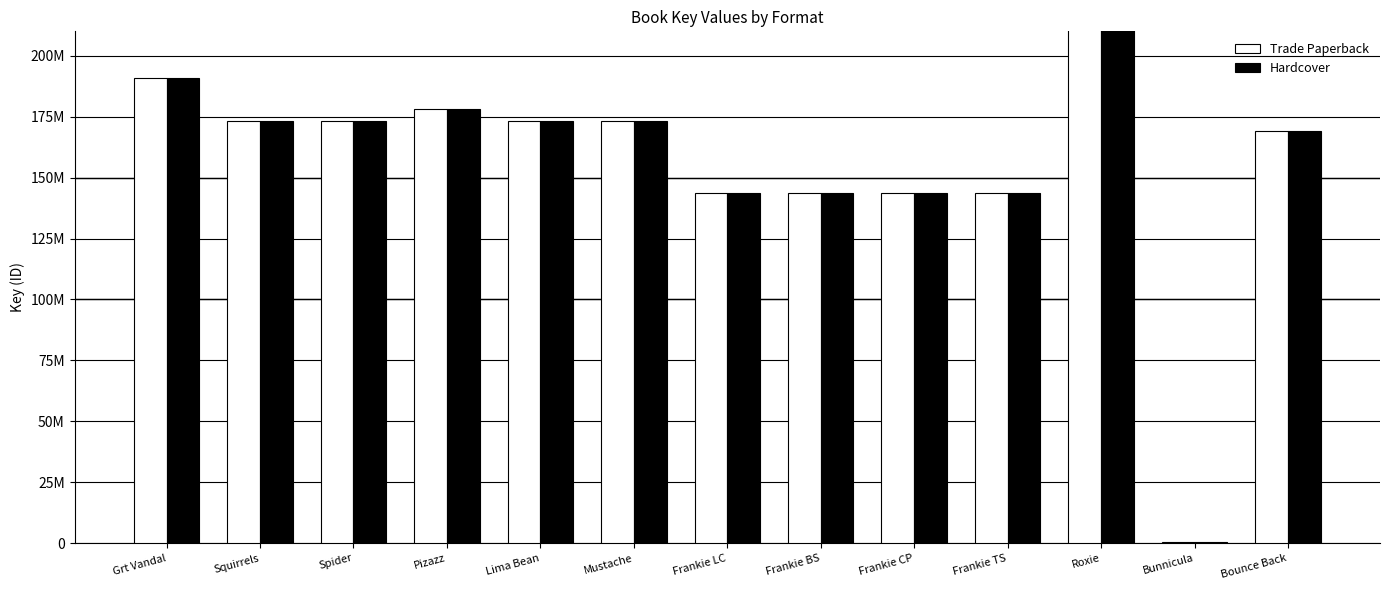

Is the value of Trade Paperback at Bunnicula greater than the value of Hardcover at Roxie?

No